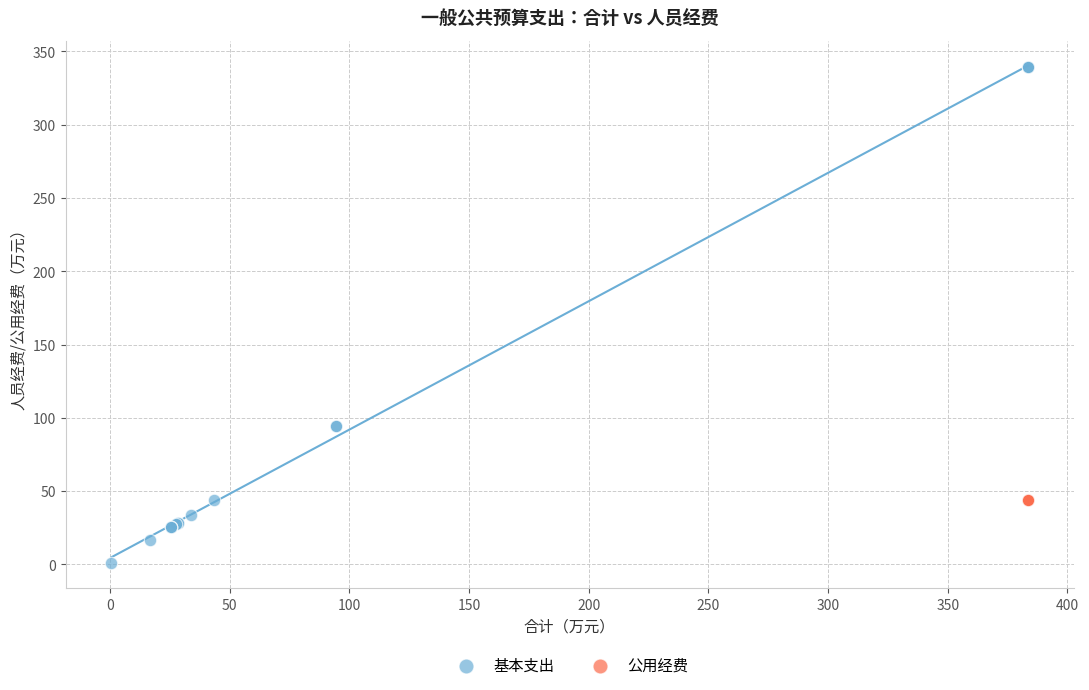

Which series contains the highest Y value?

基本支出